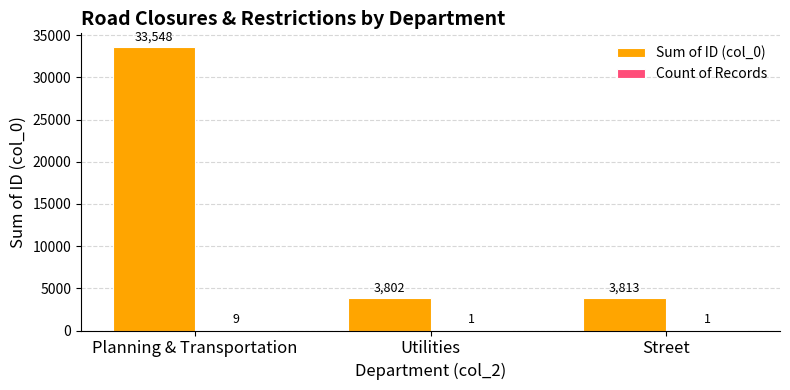

Are the bars grouped side by side (vs. stacked)?

Yes